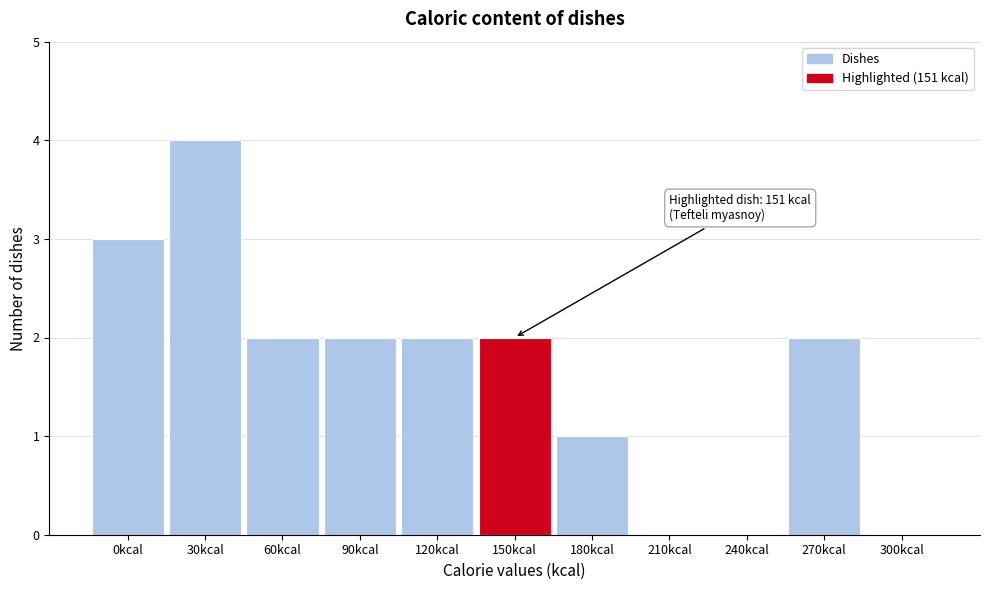

Reading right to left, list all the values displayed in this chart.

300kcal=0	270kcal=2	240kcal=0	210kcal=0	180kcal=1	150kcal=2	120kcal=2	90kcal=2	60kcal=2	30kcal=4	0kcal=3